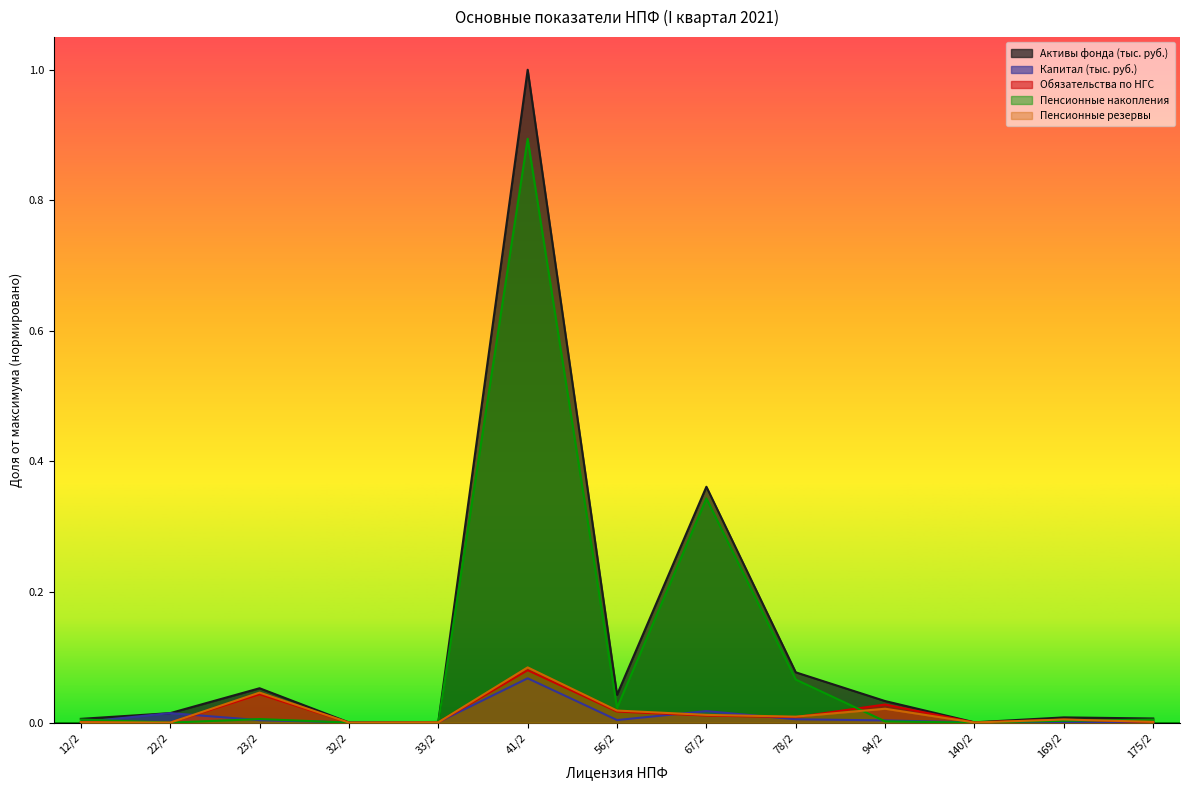

What is the difference between the Пенсионные накопления values at 140/2 and 67/2?

0.3